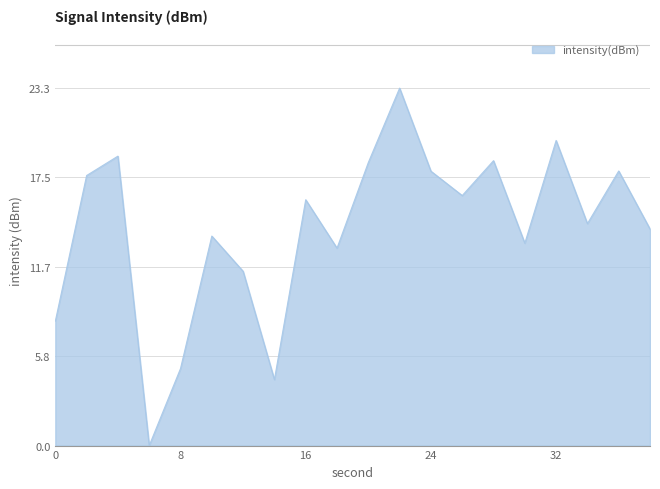

Does the chart have visible grid lines?

Yes